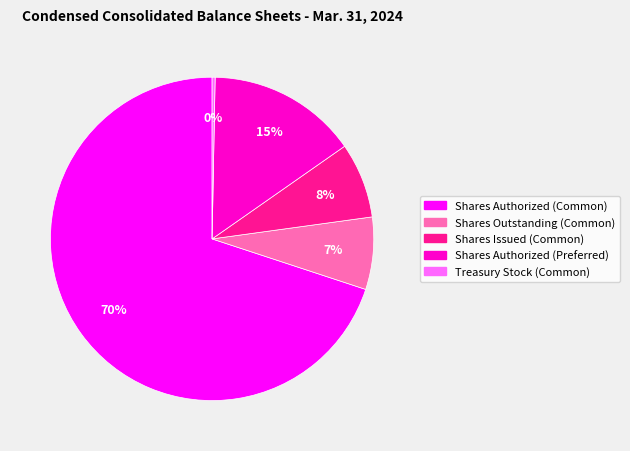

To the nearest percent, what is the difference between the Treasury Stock (Common) and Shares Authorized (Preferred) slice percentages?

15%